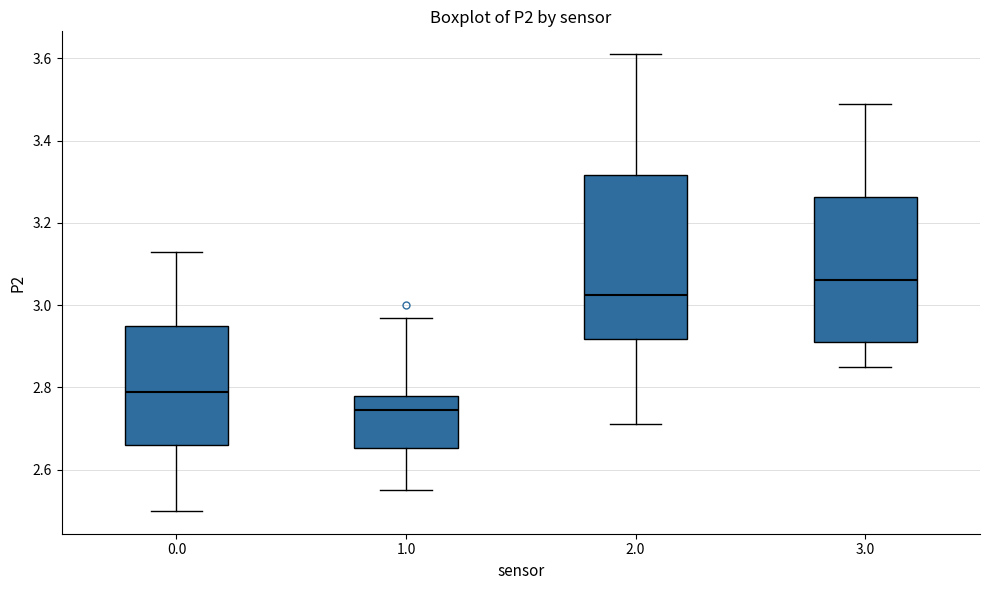

Comparing the boxes themselves (not the whiskers), which one is the tallest?

2.0